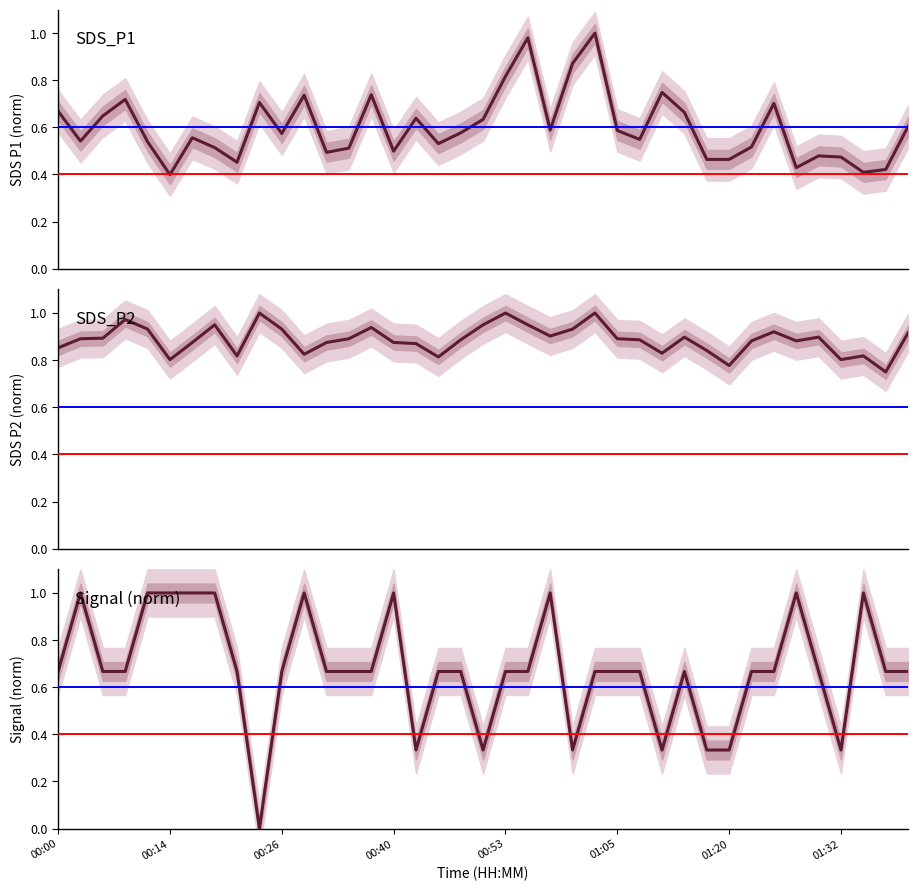

What is the total value across all series at 26?

2.1